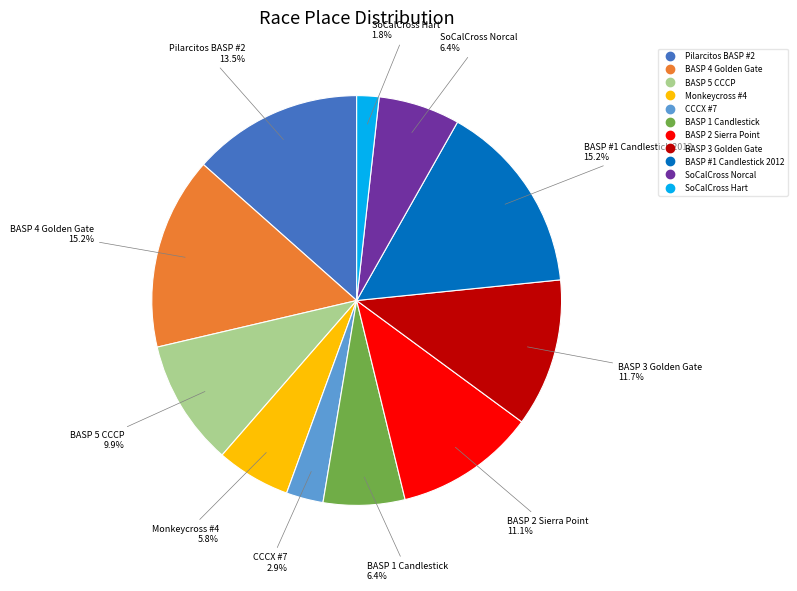

Which category has the smallest portion of the pie?

SoCalCross Hart